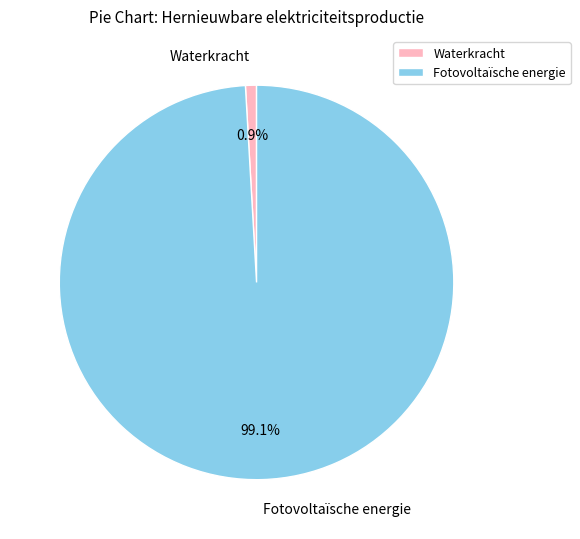

Does Fotovoltaïsche energie represent more than half of the total?

Yes